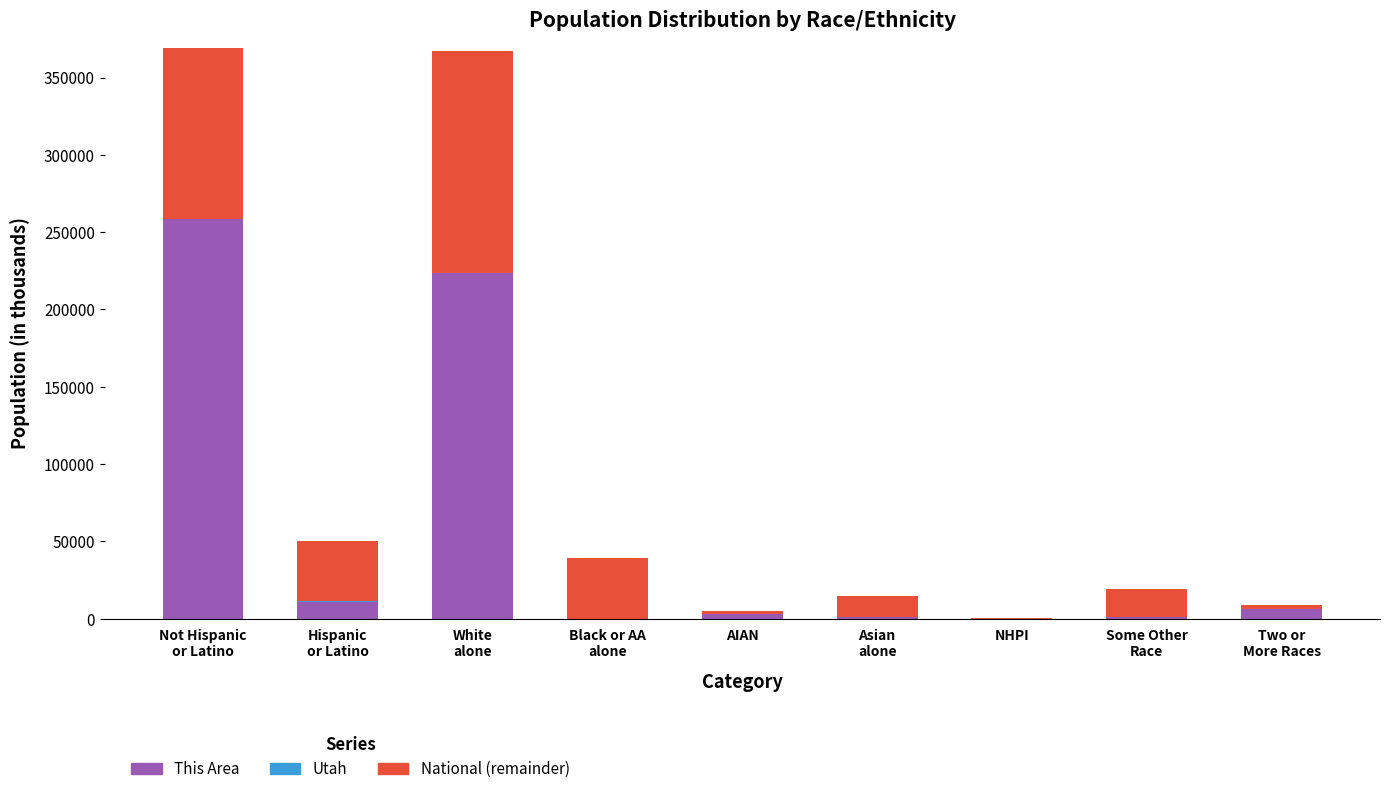

What is the total value across all series at NHPI?

540.0